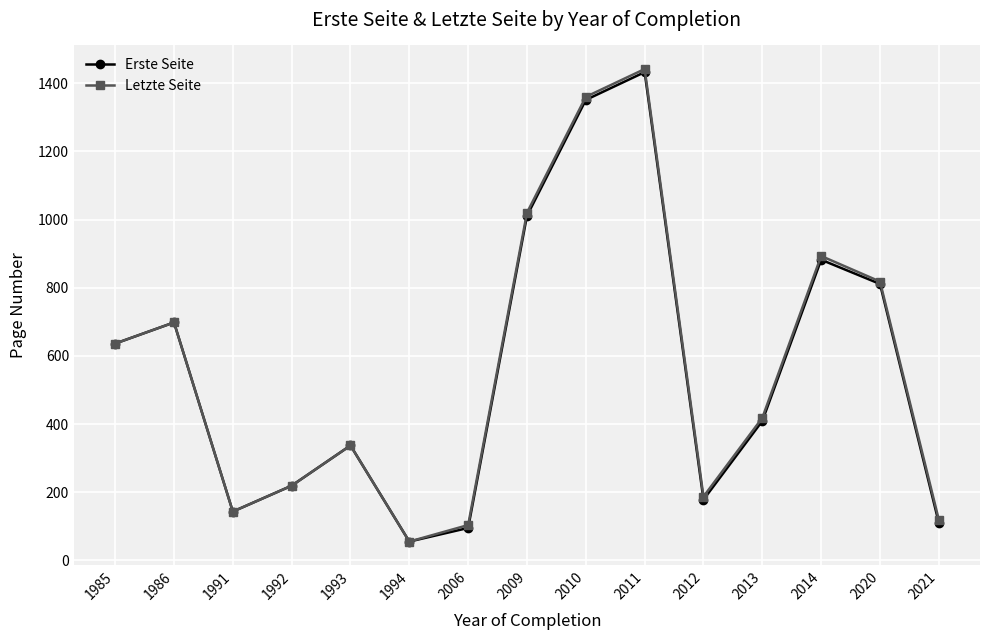

Is it true that Letzte Seite equals 55.0 at 1994?

True